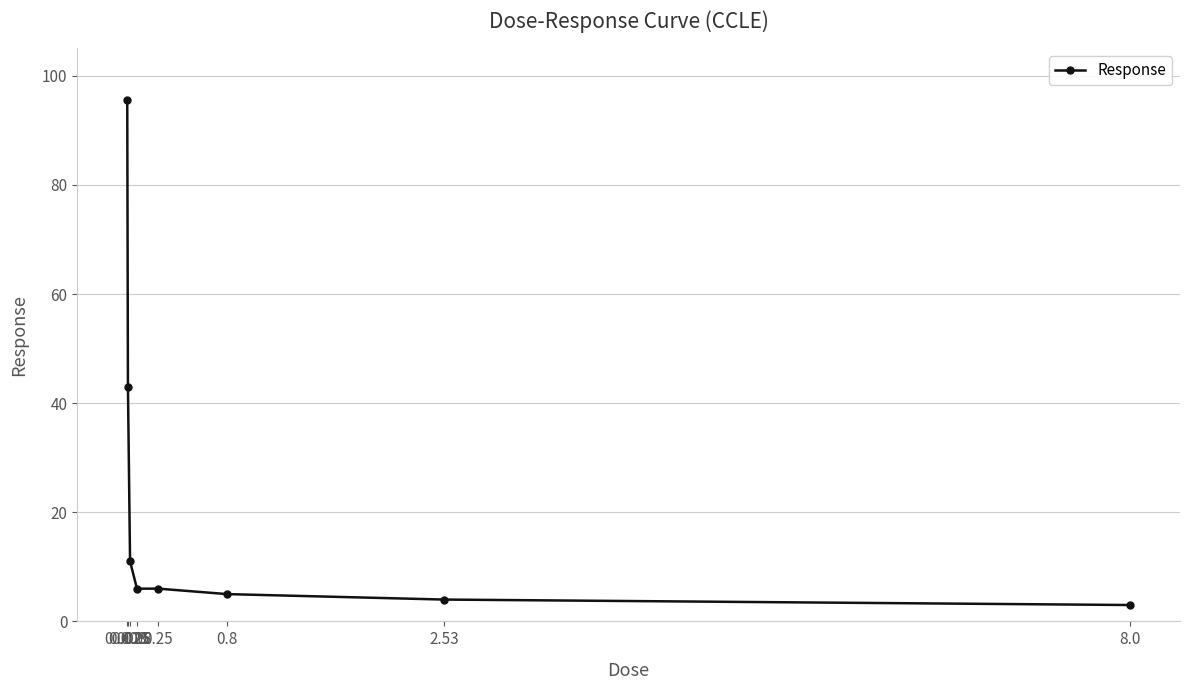

What is the label of the 6th point from the right?

0.025